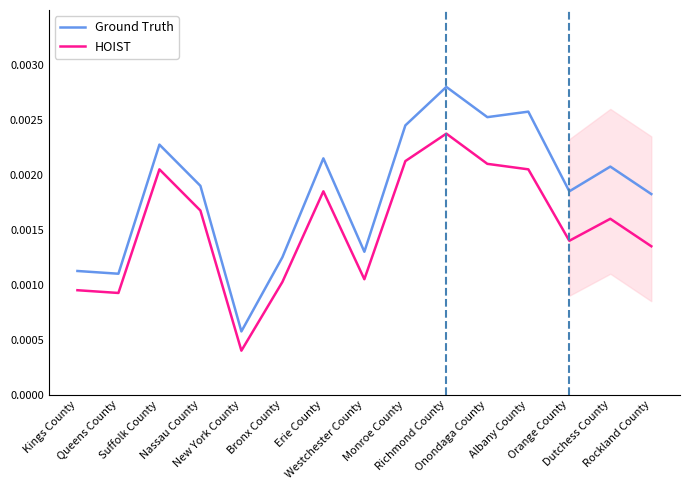

Which series has the widest spread of values?

Ground Truth